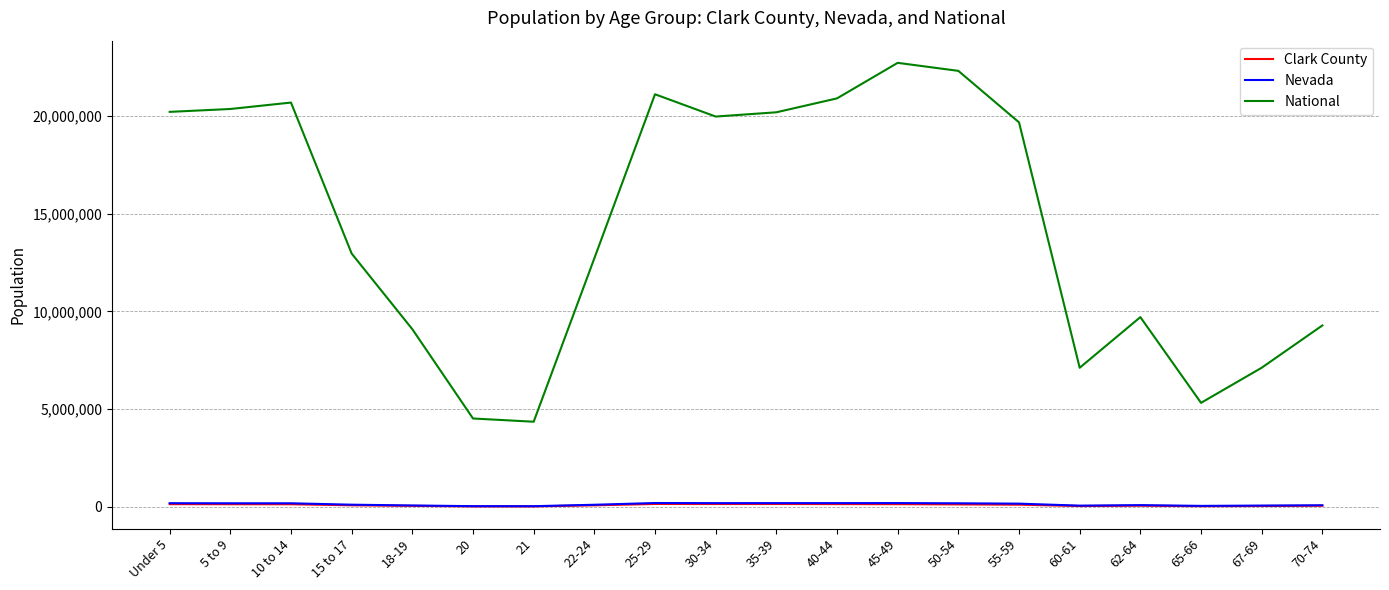

In Clark County, how many points are lower than both neighbors (excluding endpoints)?

4